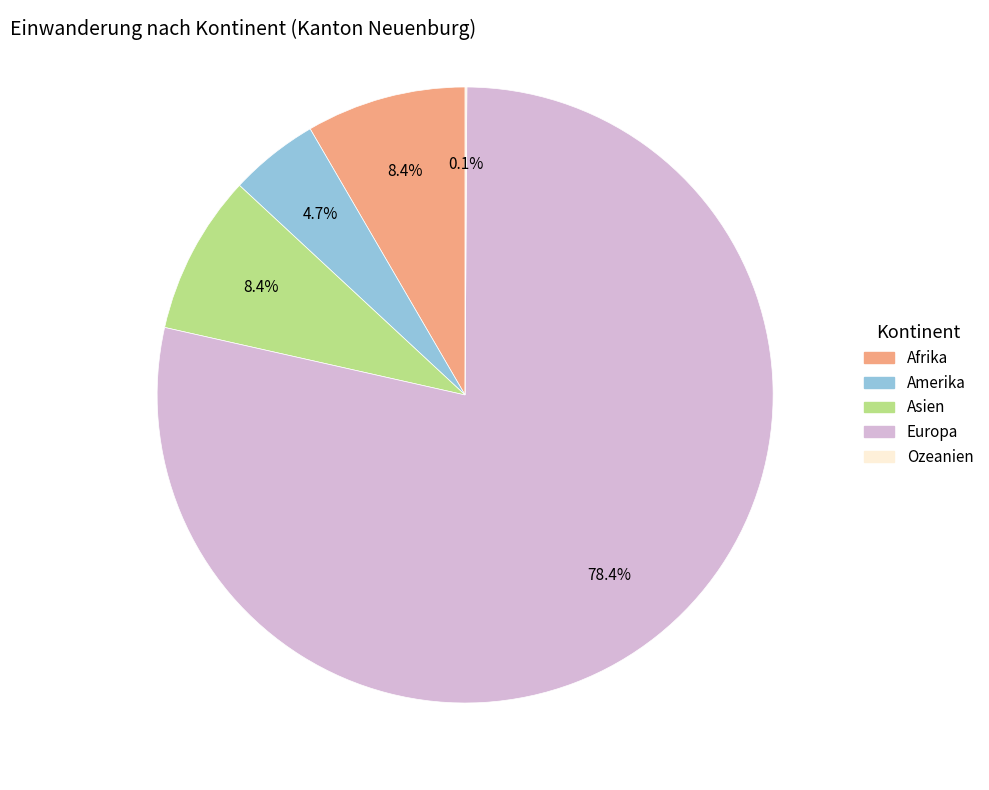

What percentage do Asien and Europa together represent?

86.8%